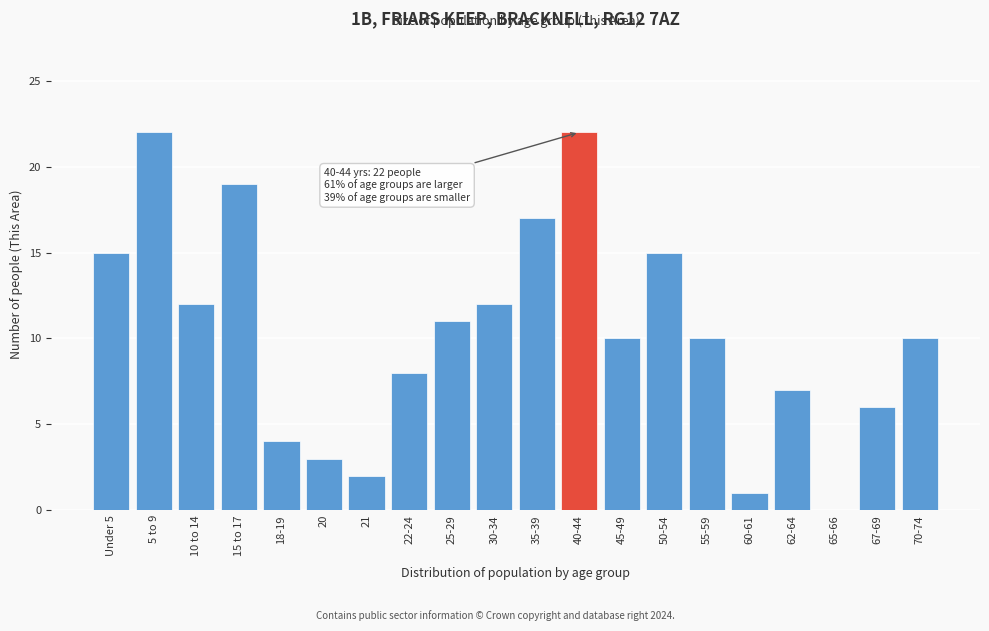

Reading left to right, what are all the values shown in this chart?

Under 5=15	5 to 9=22	10 to 14=12	15 to 17=19	18-19=4	20=3	21=2	22-24=8	25-29=11	30-34=12	35-39=17	40-44=22	45-49=10	50-54=15	55-59=10	60-61=1	62-64=7	65-66=0	67-69=6	70-74=10